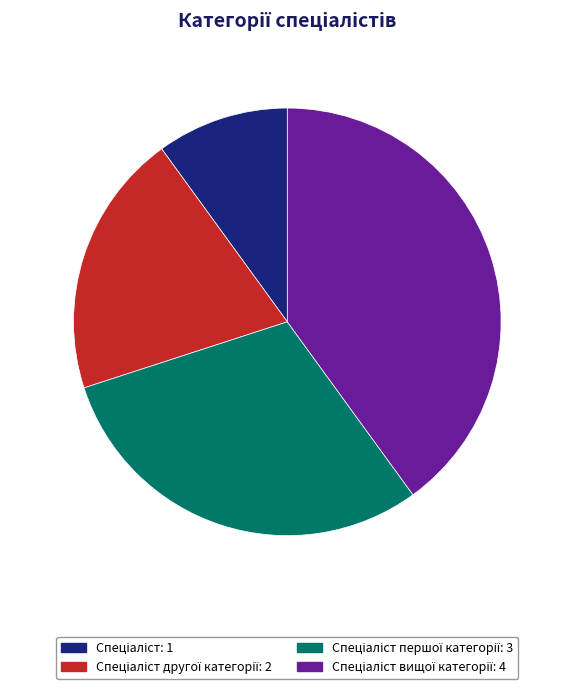

To the nearest percent, what is the average slice percentage?

25%